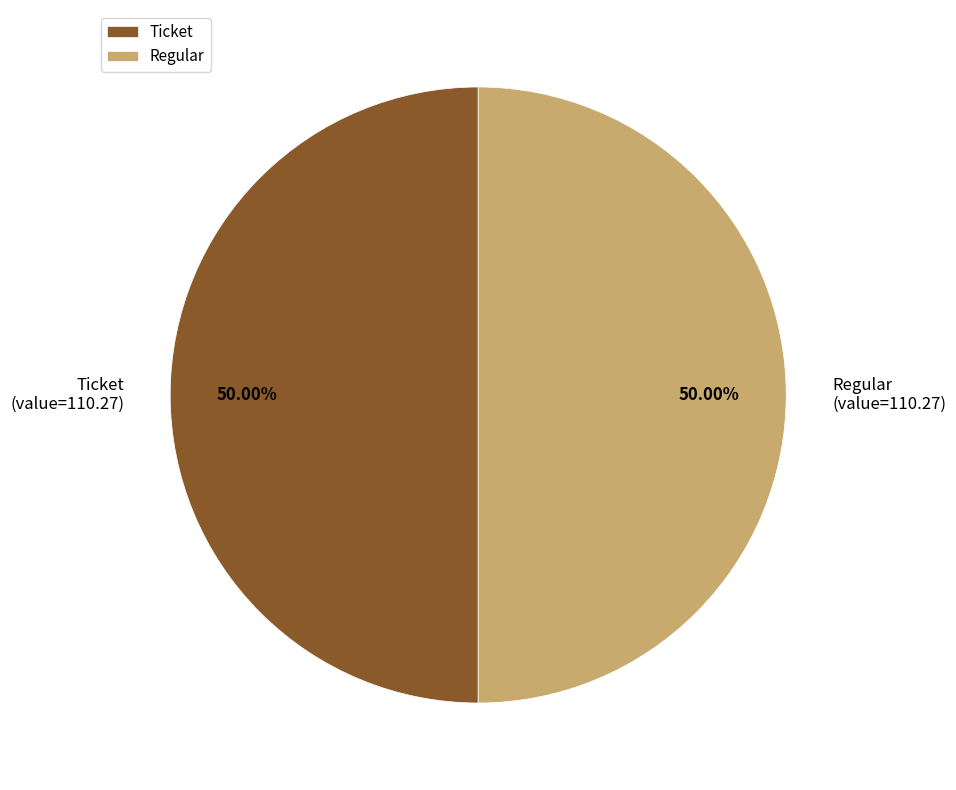

What is the ratio of the value at Regular to the value at Ticket?

1.0